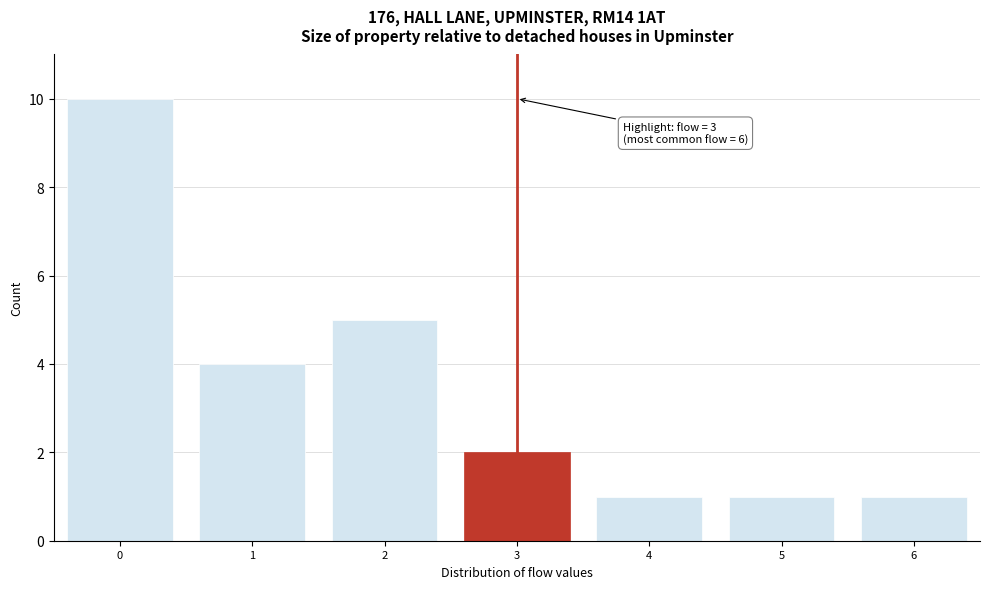

Over which range of the x-axis is the bar tallest?

-0.5 to 0.5